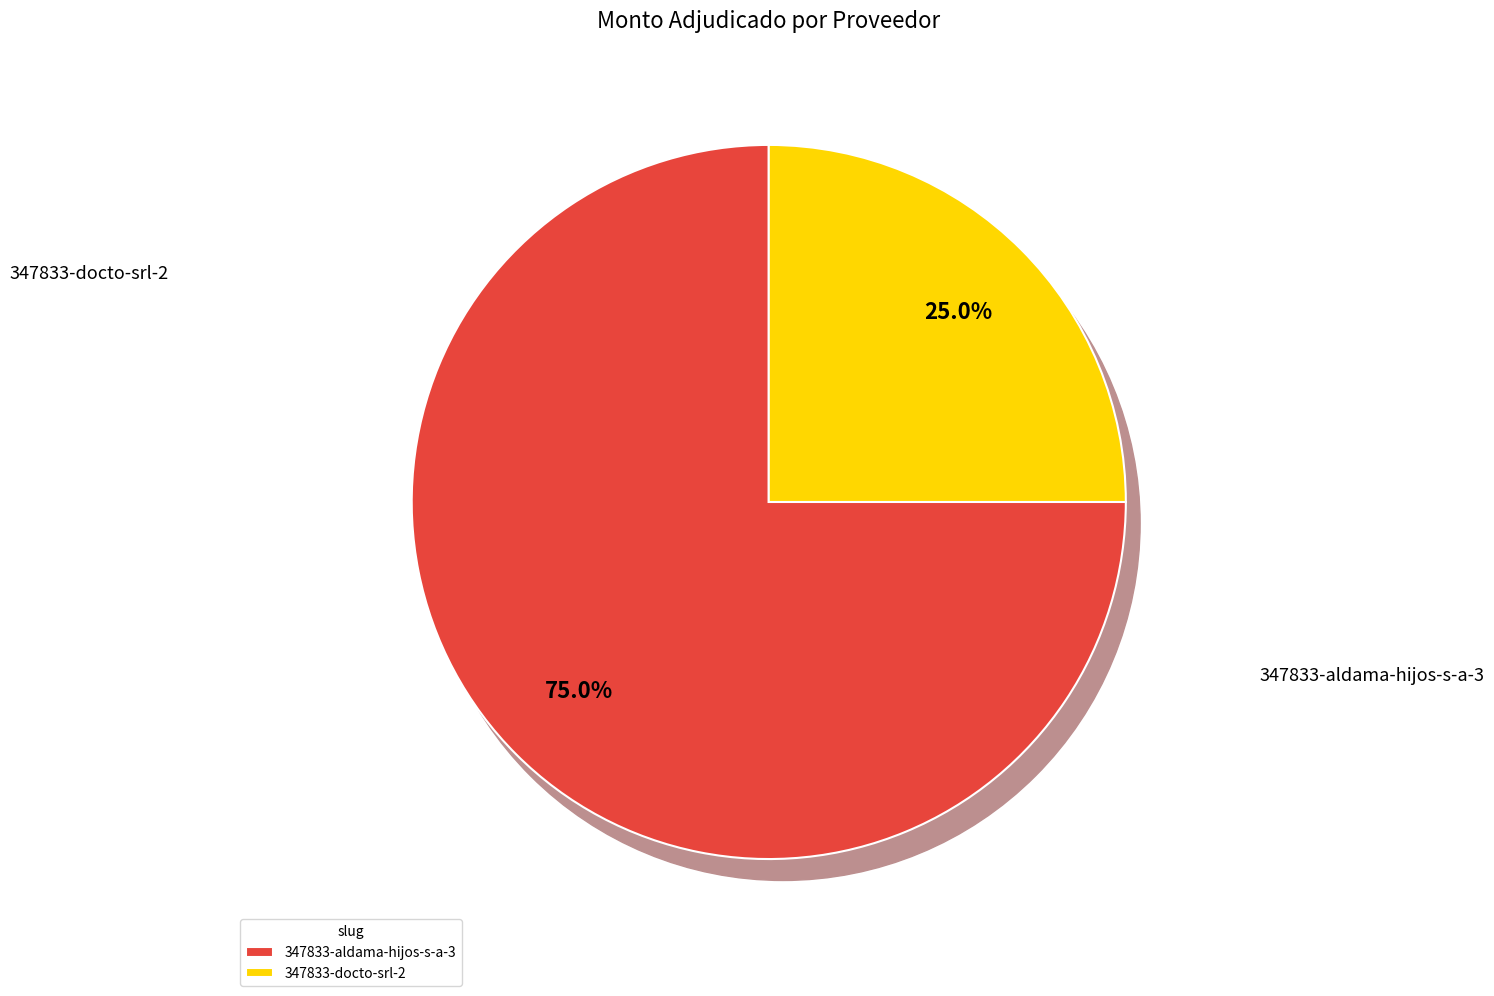

Does any single category account for the majority?

Yes